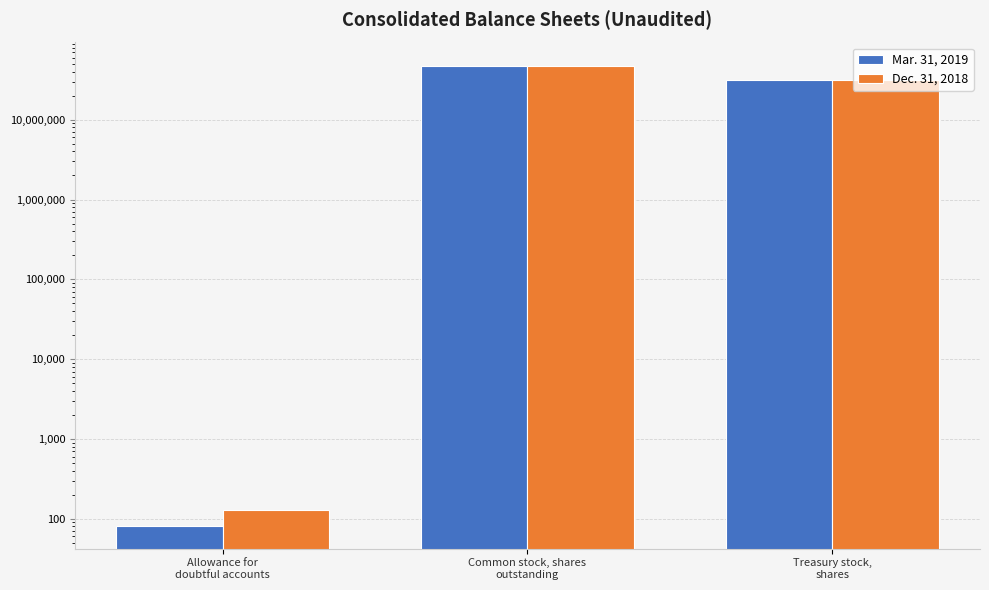

How many Dec. 31, 2018 values are between 128 and 47751000?

3